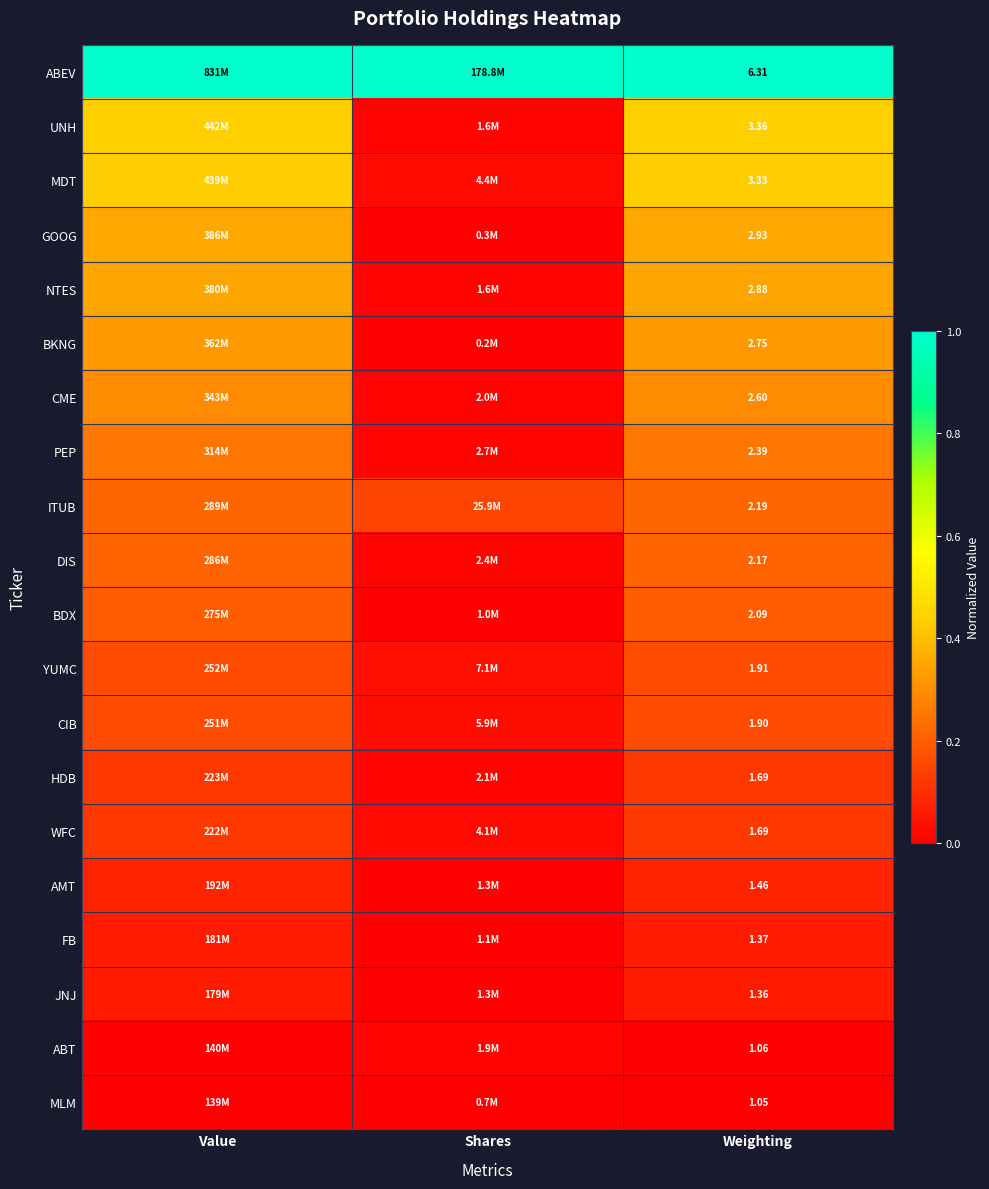

At how many categories does at least one series exceed 0?

3